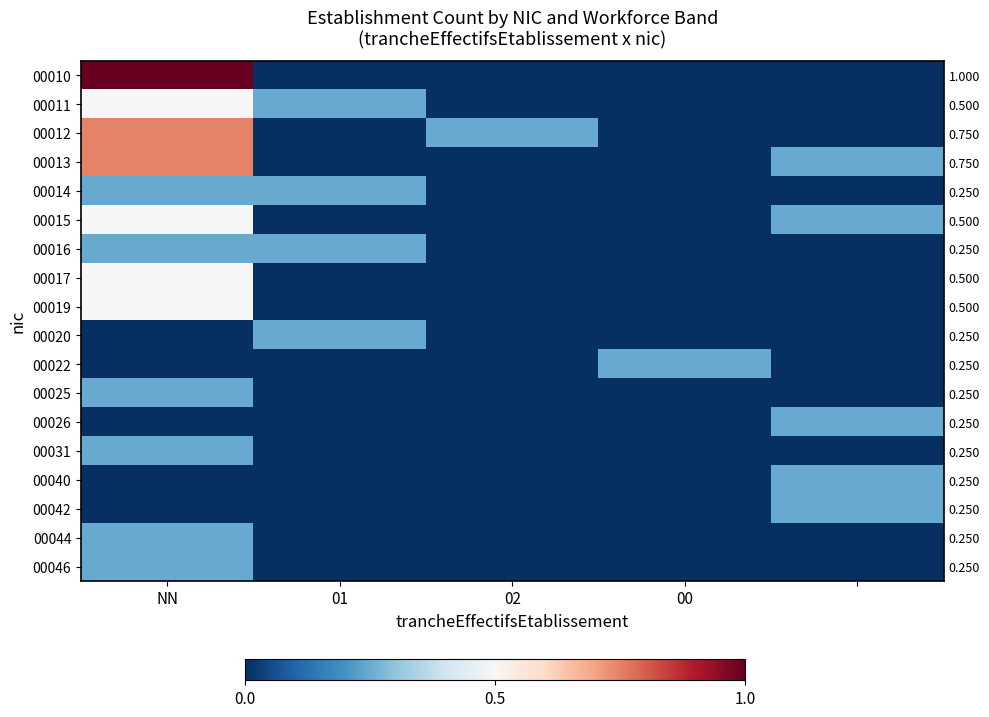

How many categories are shown in the chart?

5